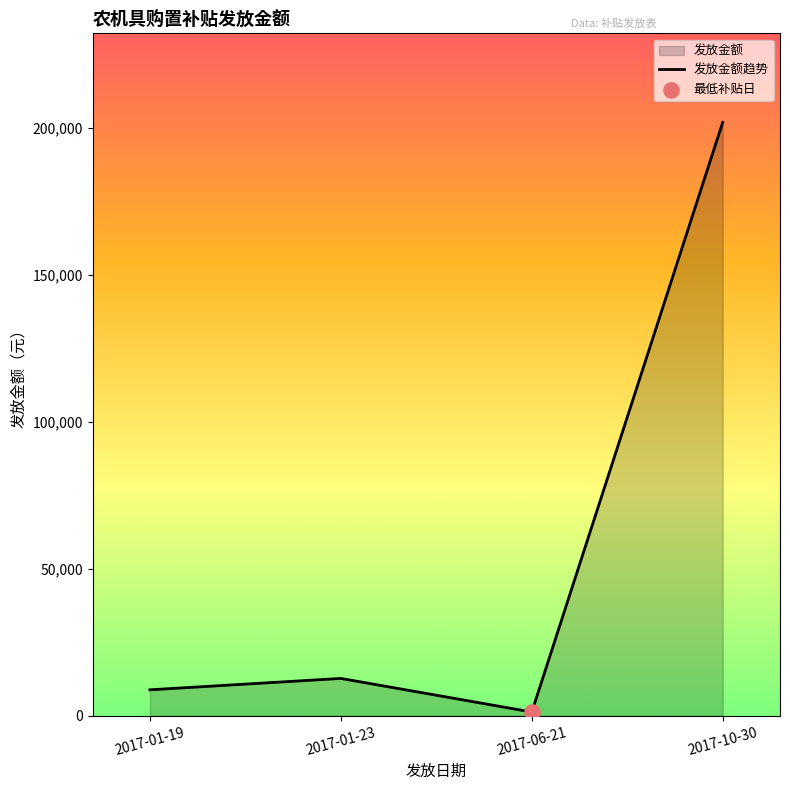

What is the change in value from 2017-01-19 to 2017-01-23?

+3870